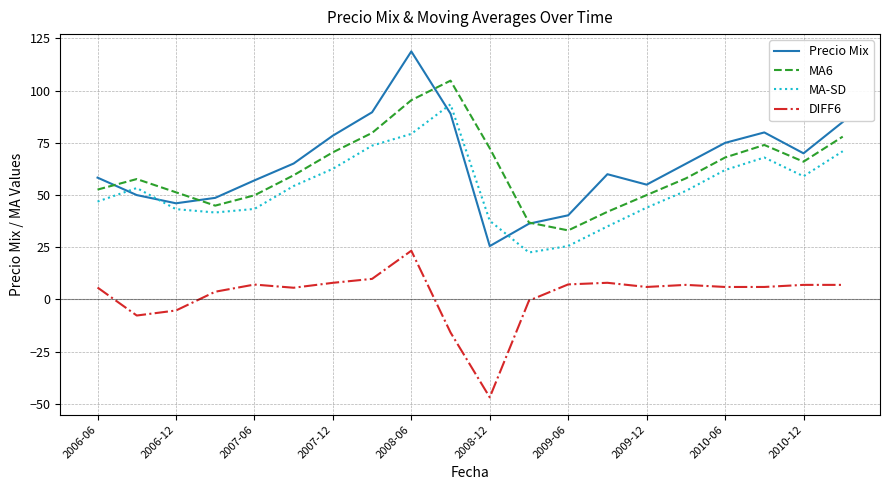

True or false: MA6 and DIFF6 cross at least once.

False